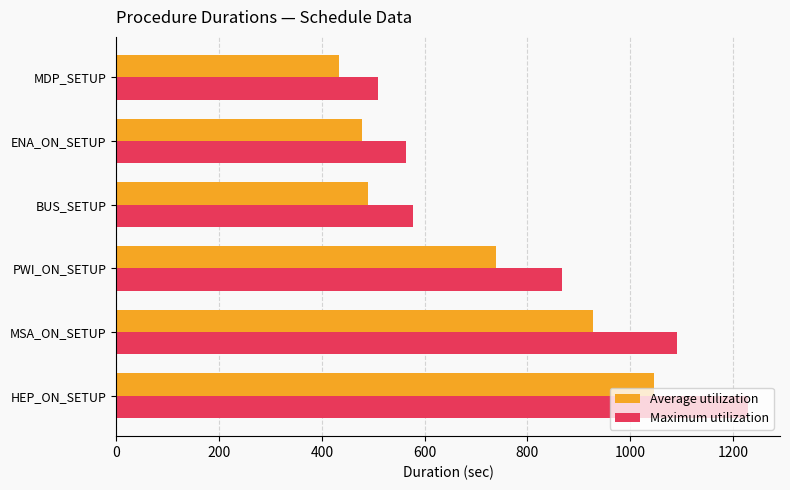

What is the spread (max minus min) of values at ENA_ON_SETUP?

85